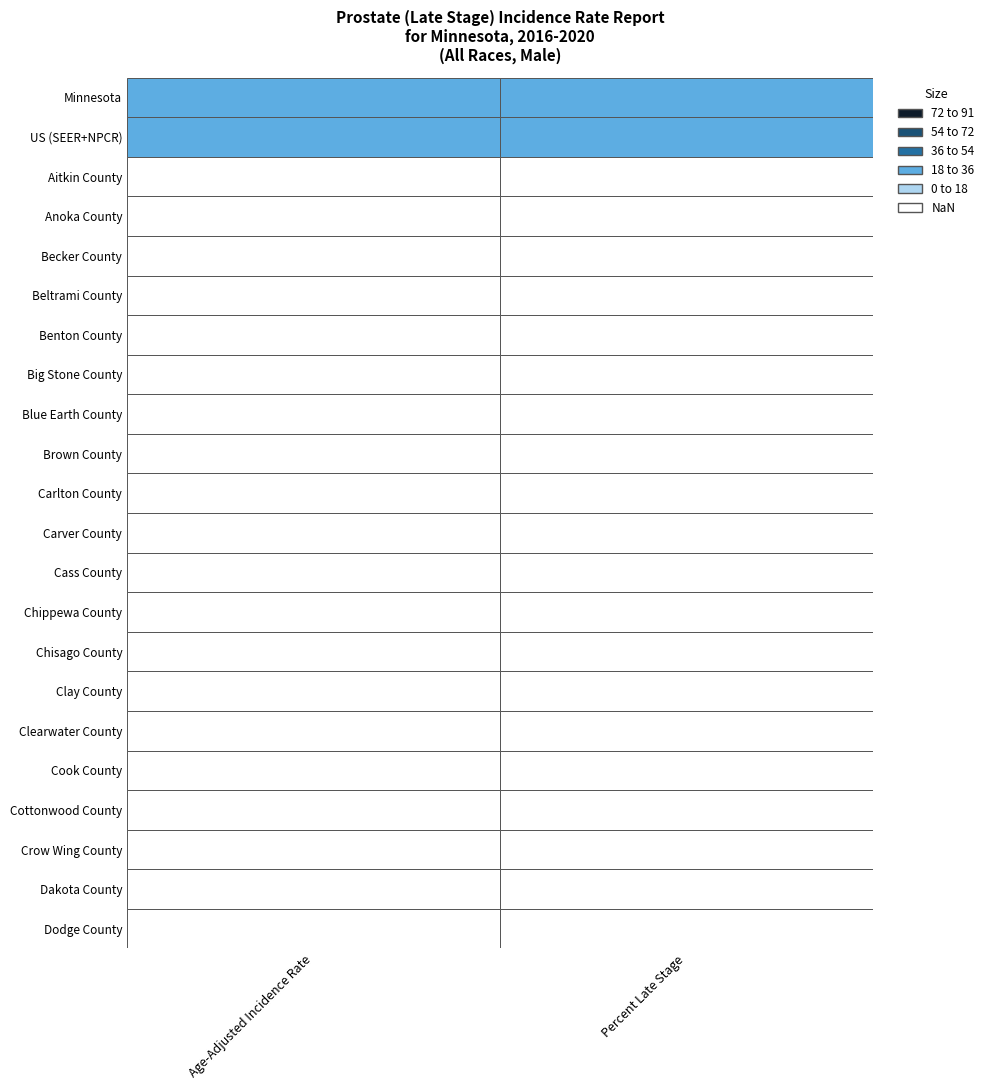

At how many categories does at least one series exceed 25?

2